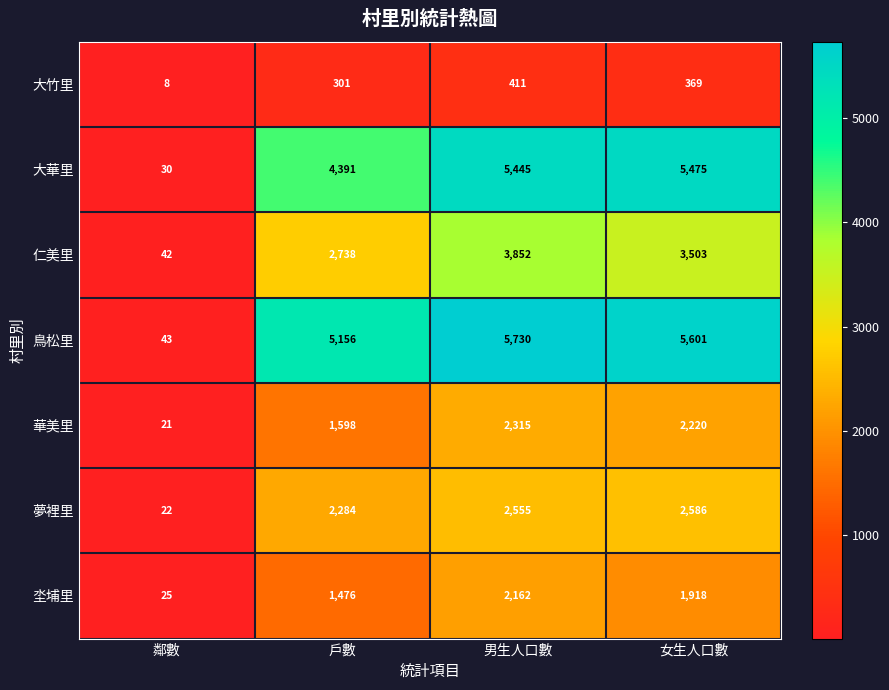

What is the spread (max minus min) of values at 戶數?

4855